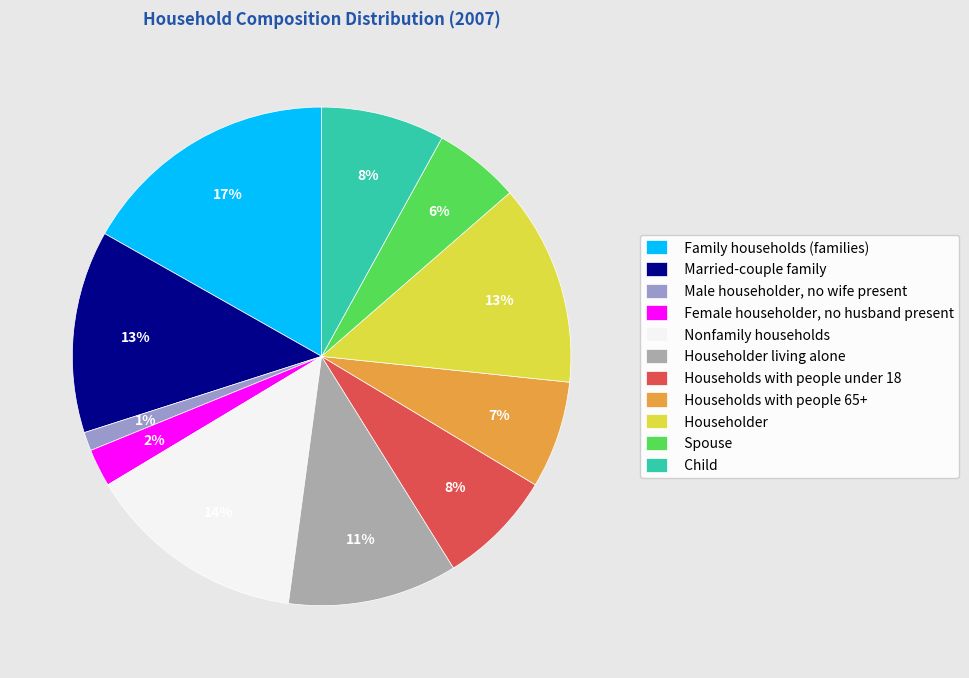

To the nearest percent, what is the difference between the largest and smallest slice percentages?

16%